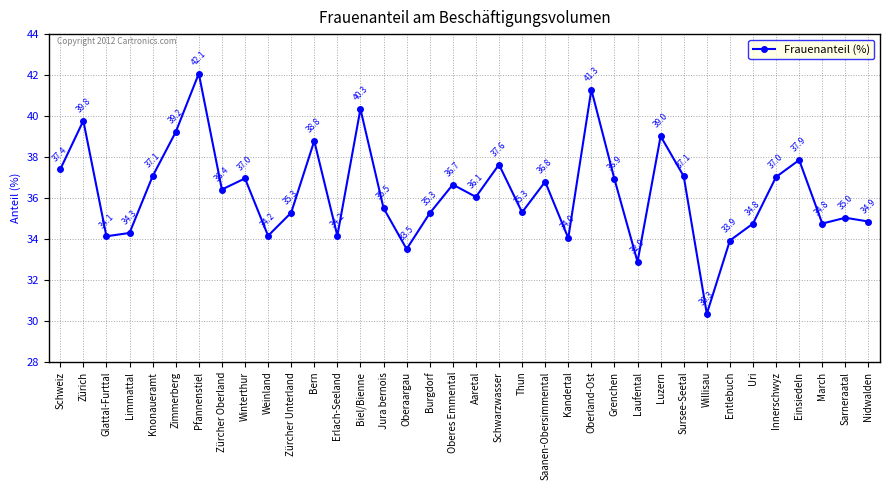

Between Sursee-Seetal and Jura bernois, which is larger?

Sursee-Seetal